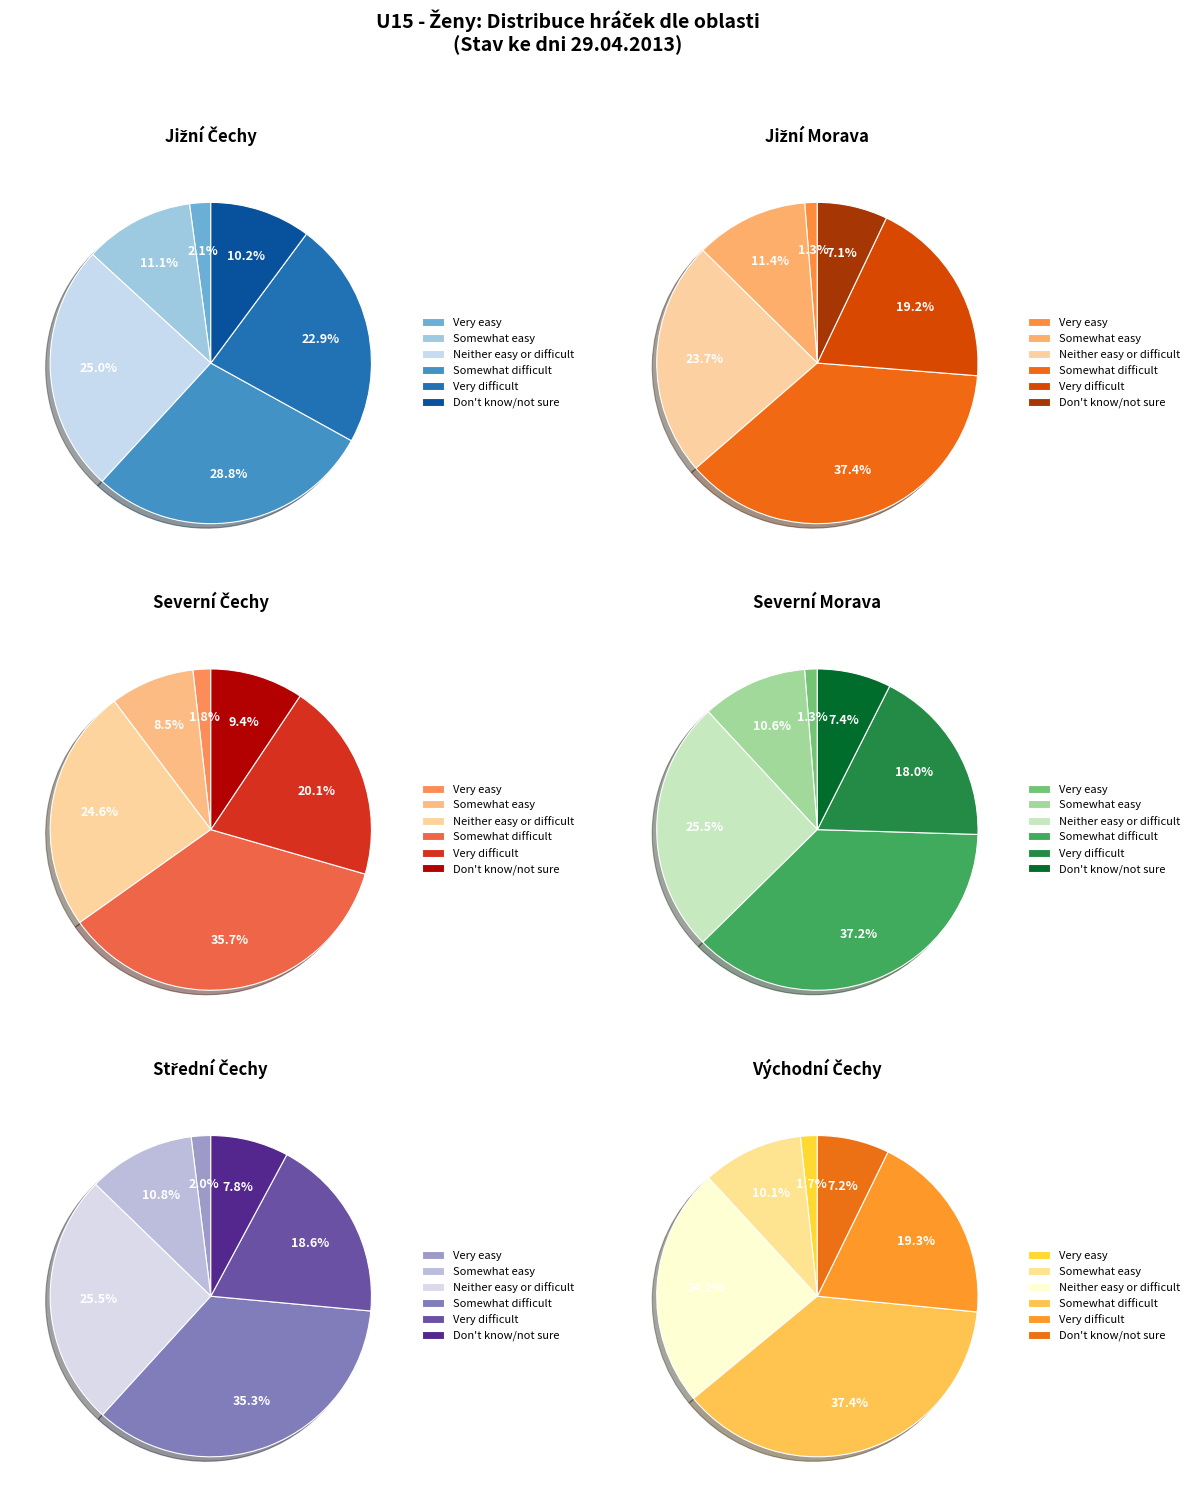

Is it true that 1 is 13% of the pie?

False